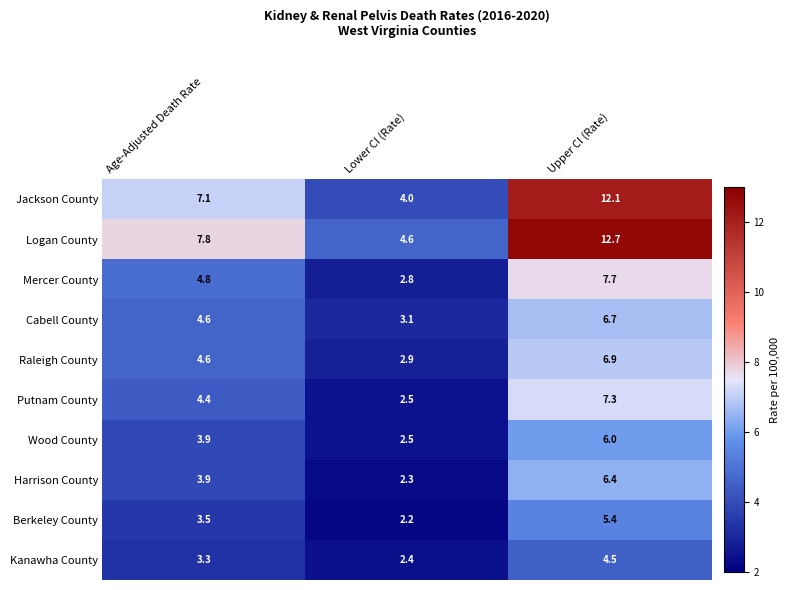

At which label does Jackson County reach its minimum?

Lower CI (Rate)